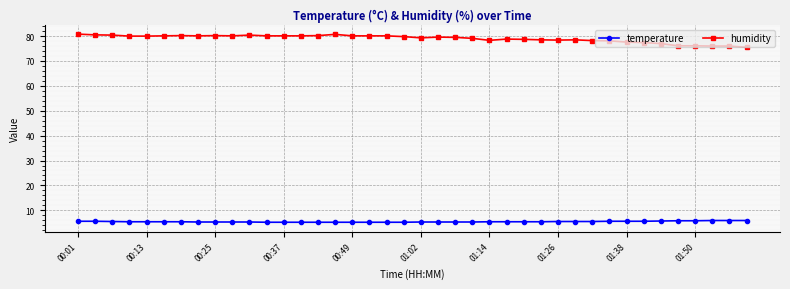

What is the value of the temperature point at the 33rd from the left?

5.6